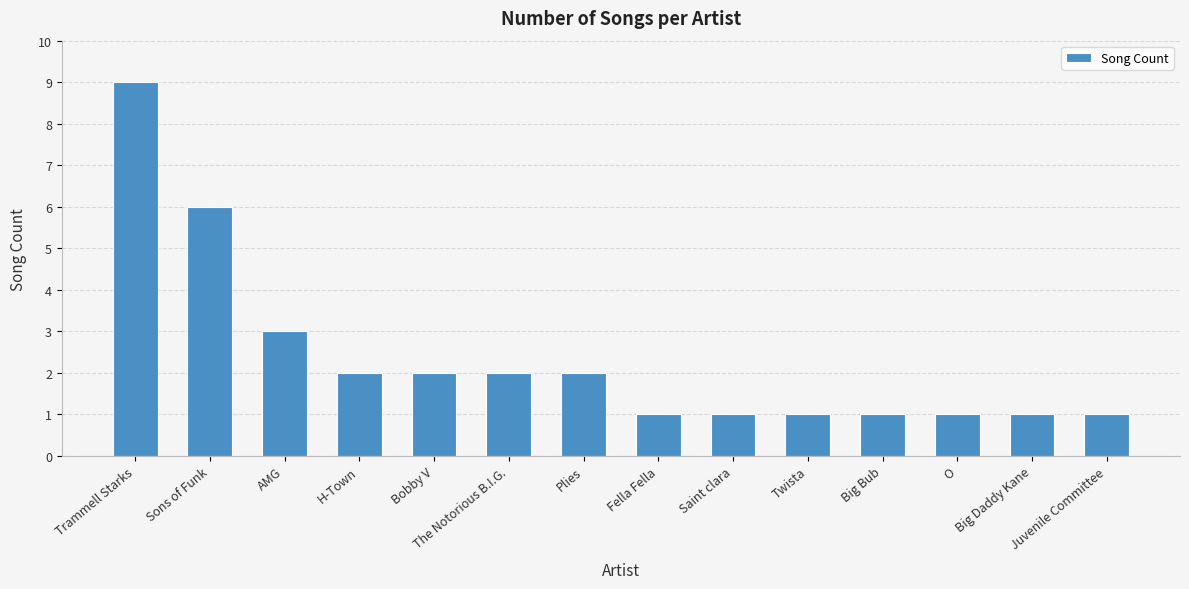

What is the label of the 12th bar from the right?

AMG